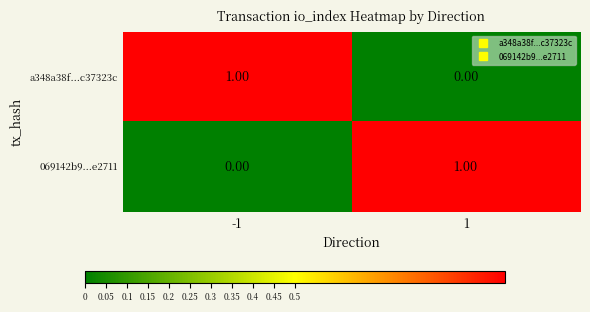

At how many categories does at least one series exceed 0?

2